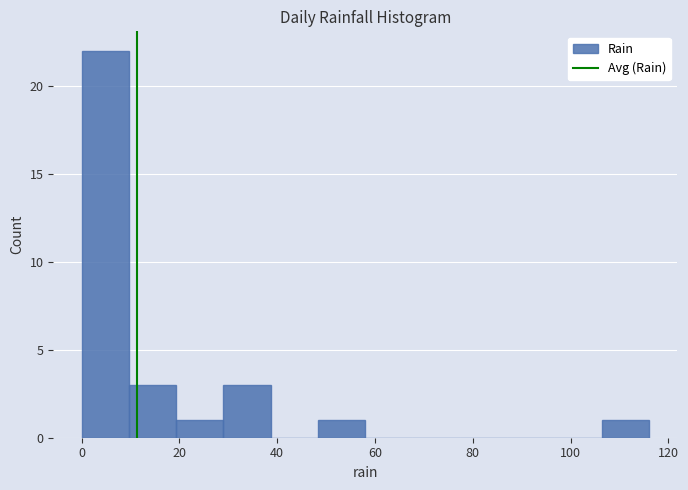

Reading left to right, transcribe this chart: for each bar, give the range it covers on the x-axis and its height. Neither the bar edges nor the heights are printed on the chart, so give them approximately, as read against the axes.

0 to 10: 22
10 to 20: 3
20 to 30: 1
30 to 38: 3
38 to 48: 0
48 to 58: 1
58 to 68: 0
68 to 78: 0
78 to 88: 0
88 to 96: 0
96 to 106: 0
106 to 116: 1